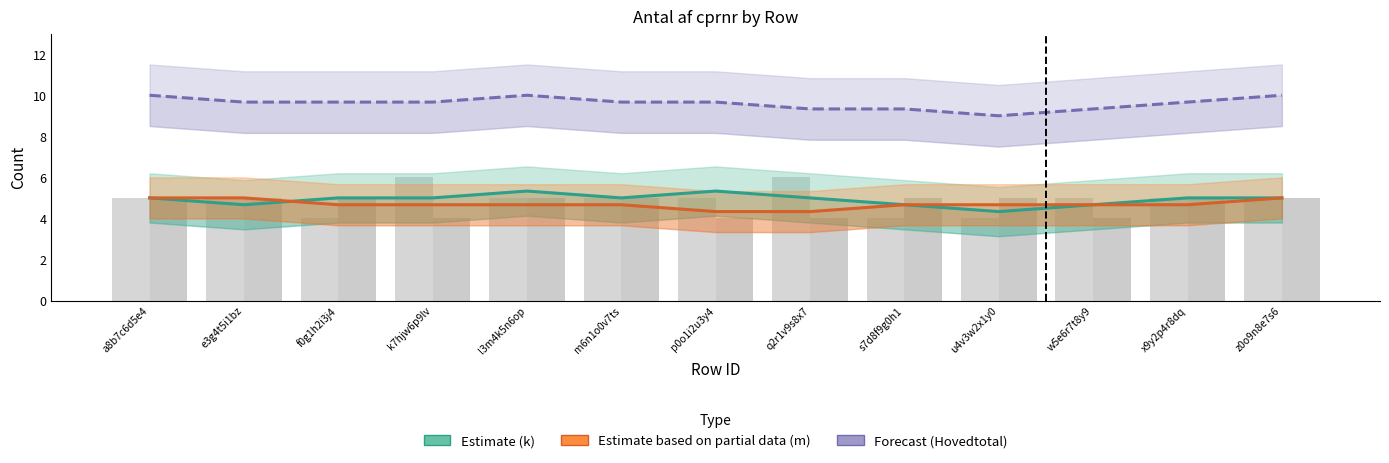

Is it true that Forecast (Hovedtotal) equals 4.8 at f0g1h2i3j4?

False